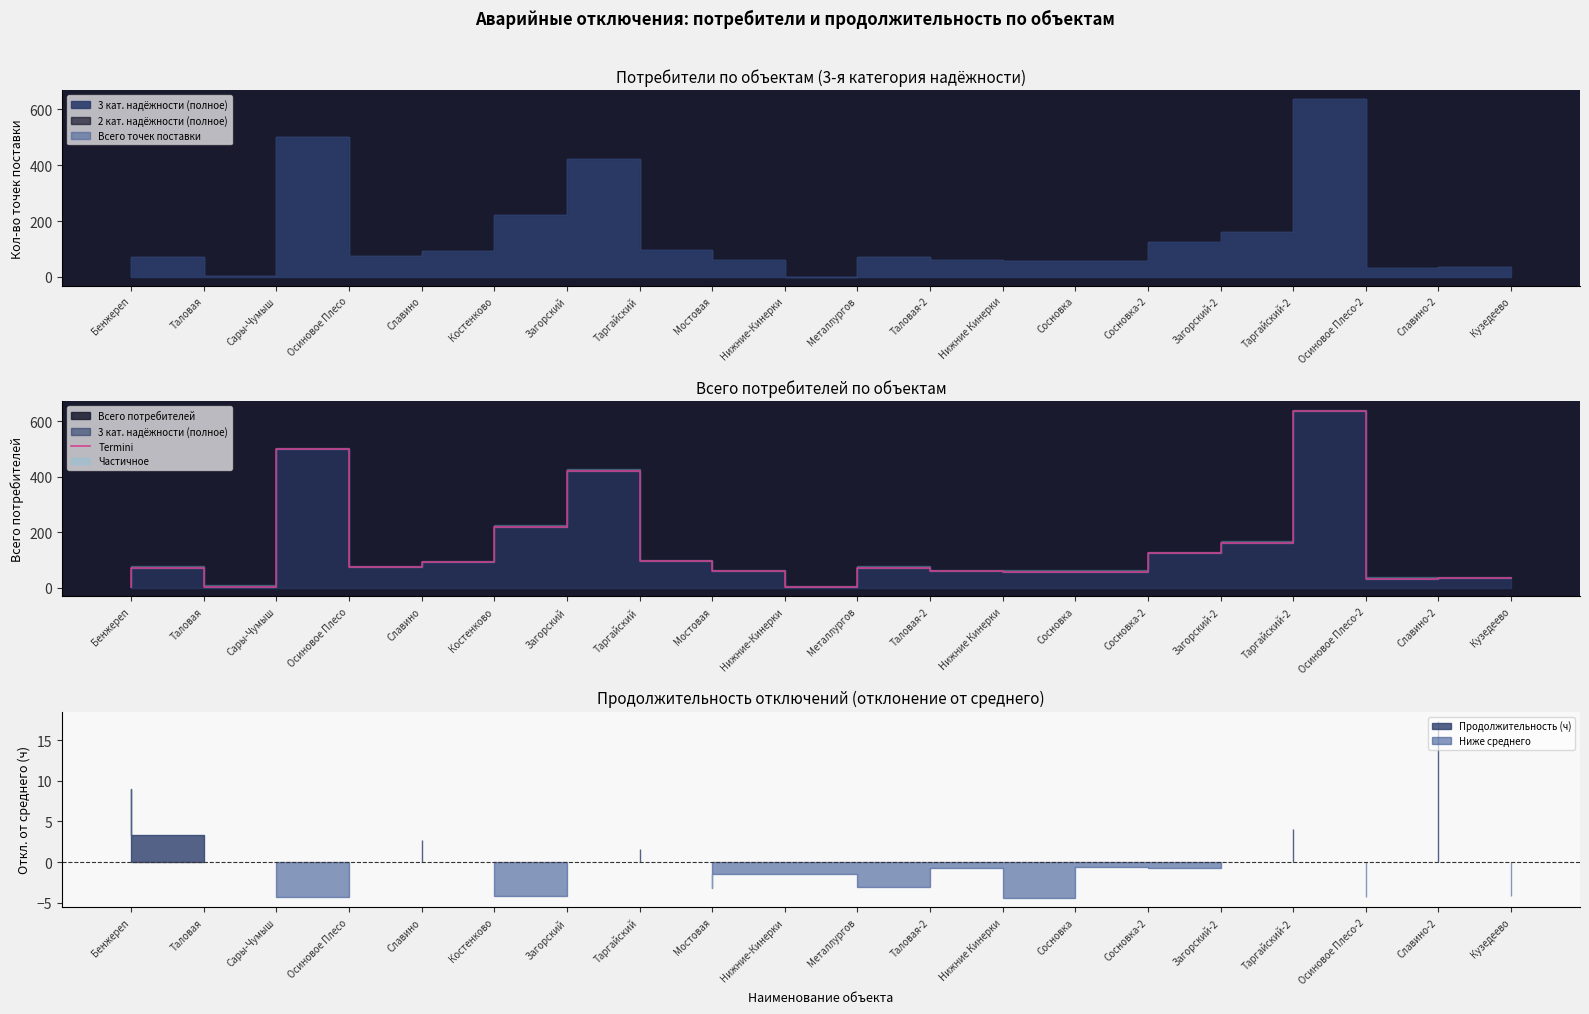

True or false: the data shows 136 at Мостовая.

False